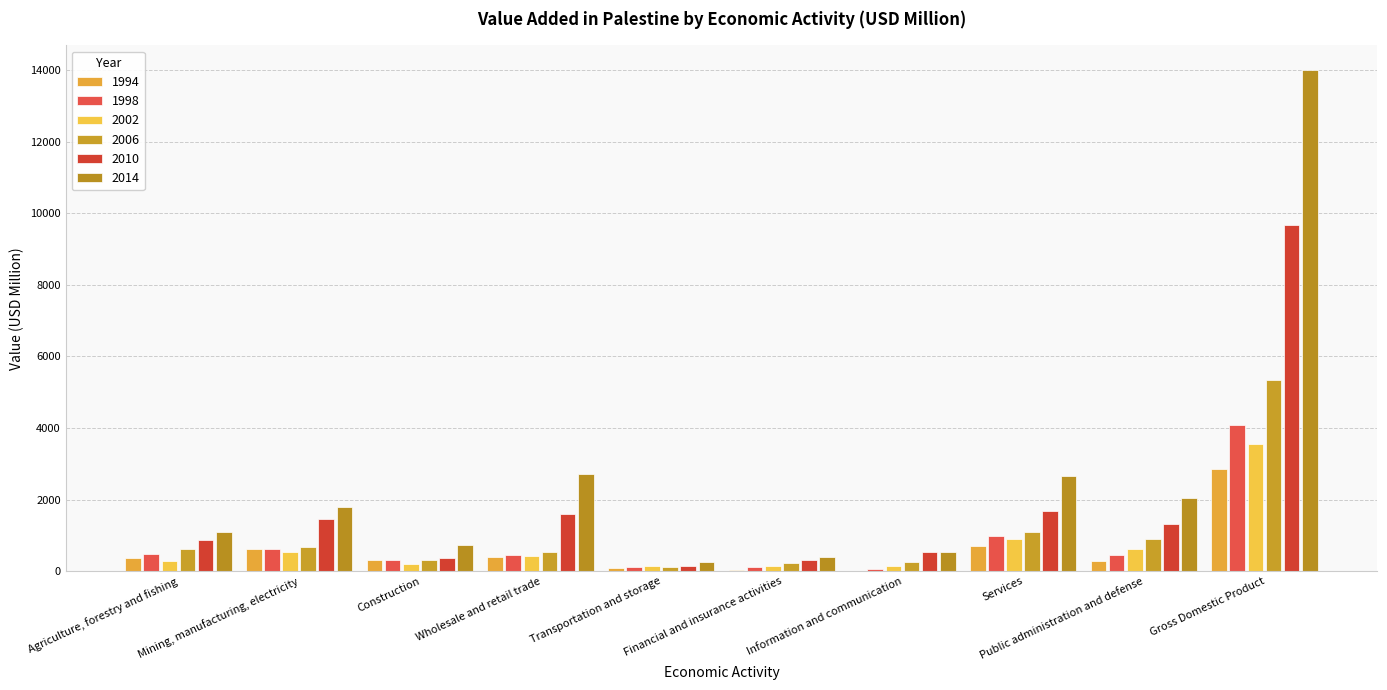

Is the value of 2002 at Agriculture, forestry and fishing greater than the value of 1998 at Agriculture, forestry and fishing?

No